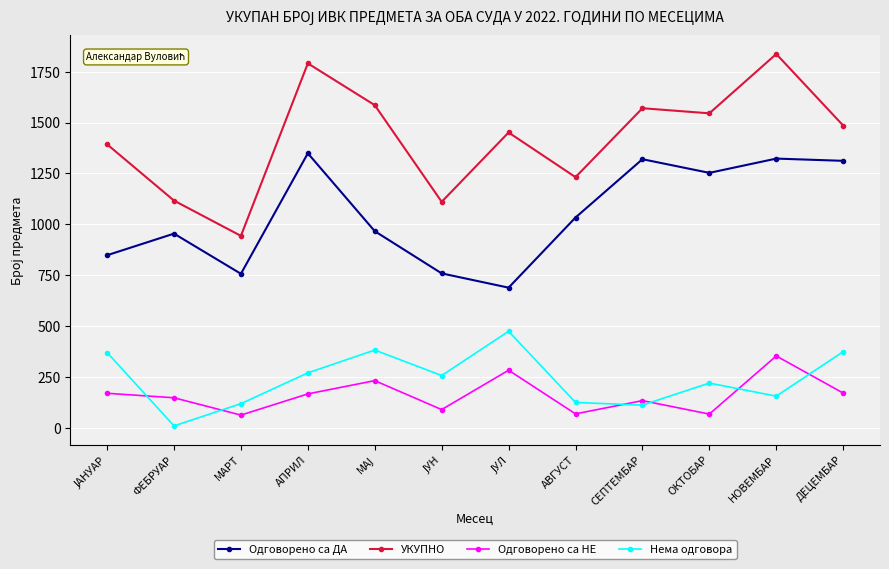

True or false: Одговорено са НЕ has more than 2 points higher than both neighbors.

True